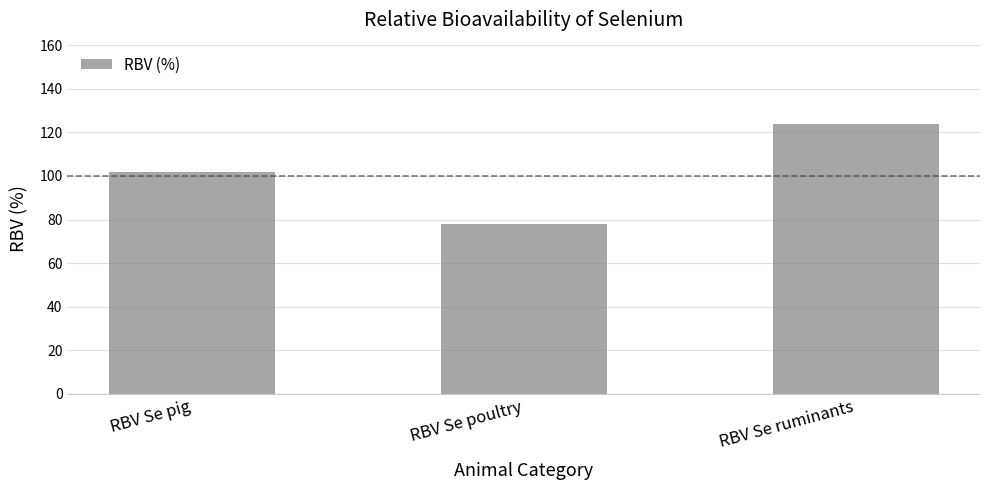

What is the approximate value at RBV Se poultry?

78